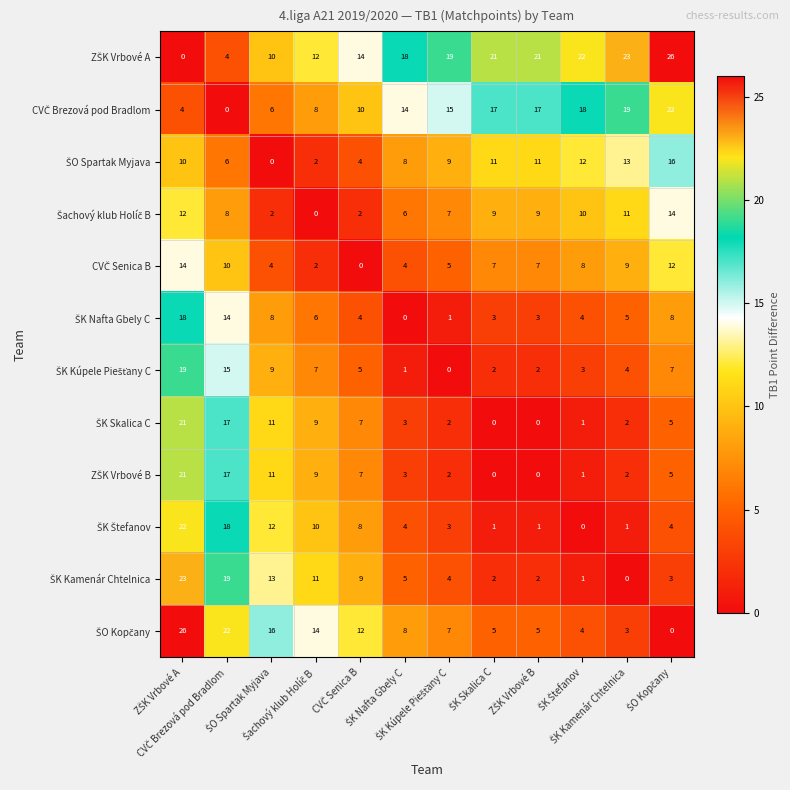

How many data points does each series have?

12